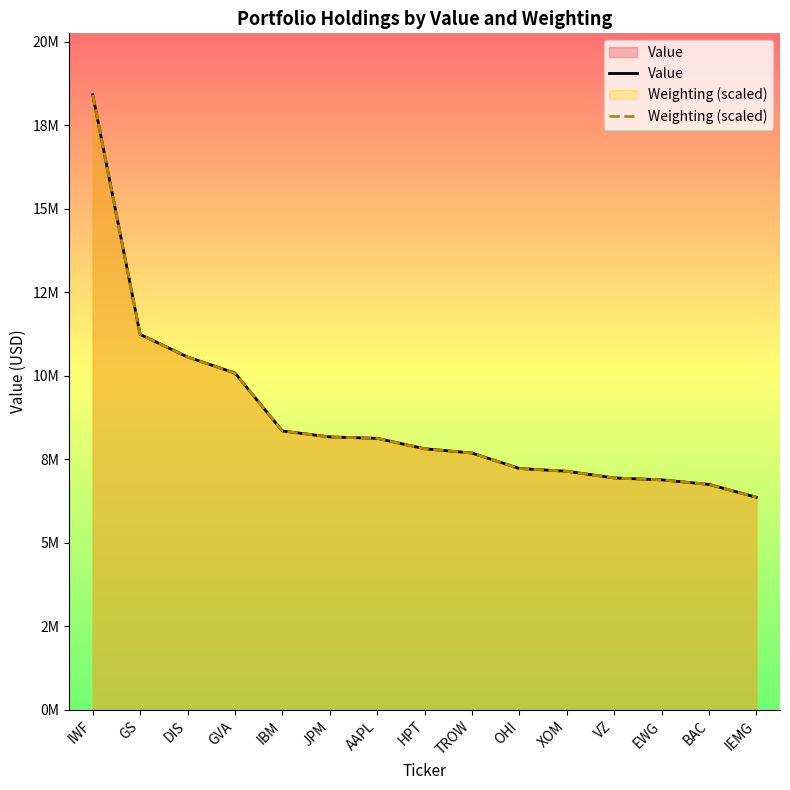

What is the sum of the Value values at IWF and GVA?

28492000.0